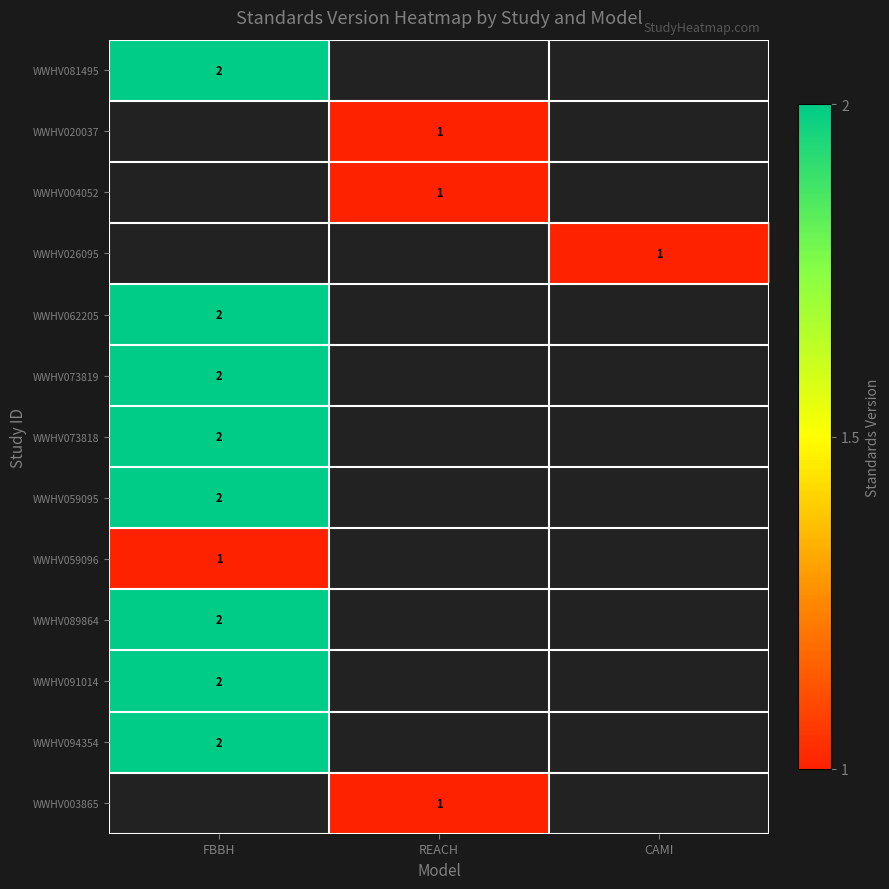

The WWHV089864 series shows 1 at FBBH. True or false?

False